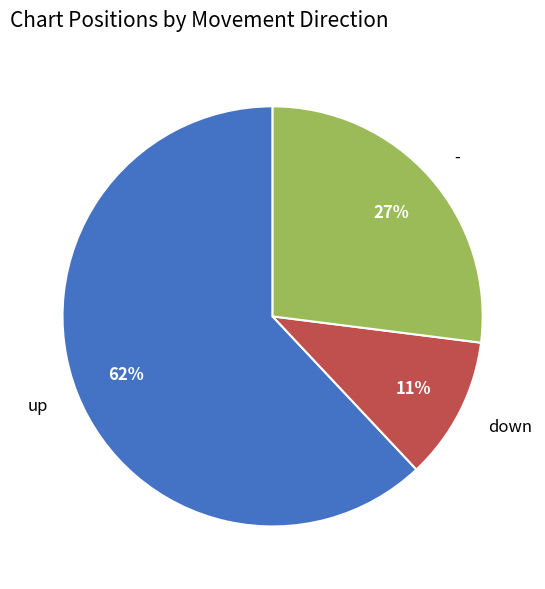

How many slices are in this pie chart?

3